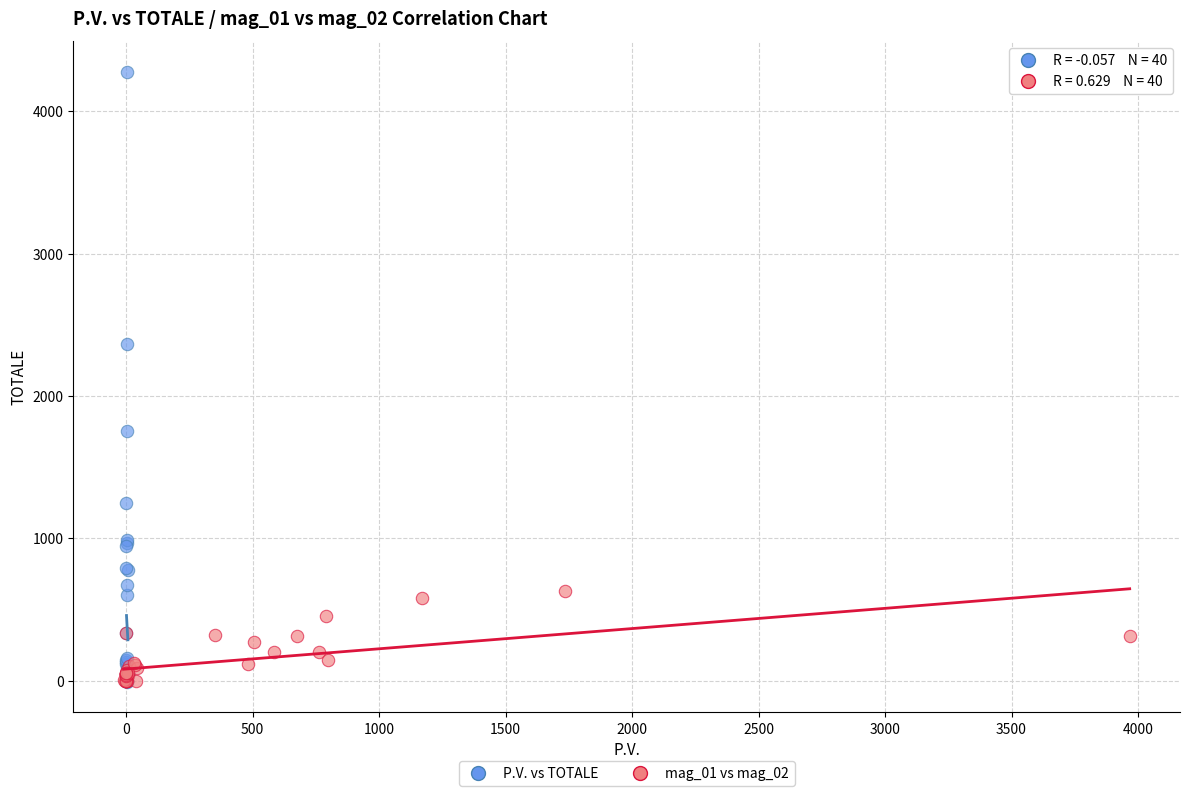

Which series has the widest spread of Y values?

P.V. vs TOTALE